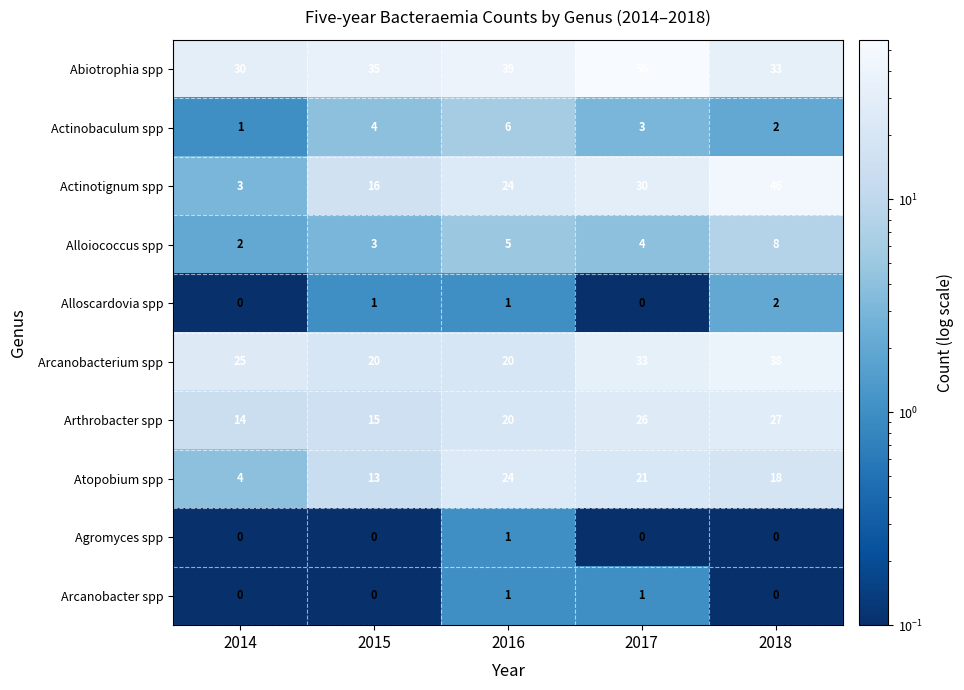

What is the maximum value for Abiotrophia spp?

56